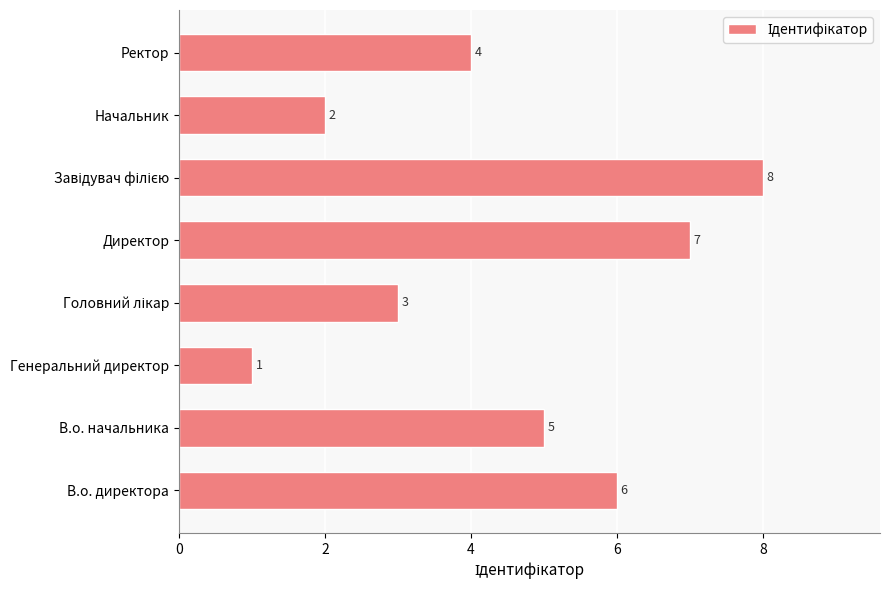

Reading bottom to top, what are all the values shown in this chart?

6	5	1	3	7	8	2	4